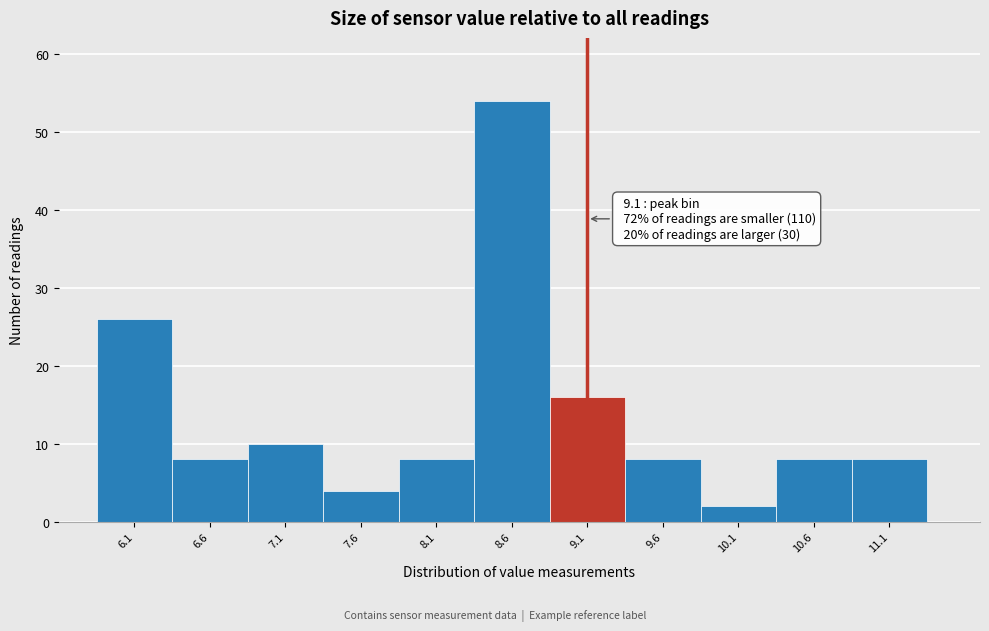

Which range on the x-axis has the tallest bar?

8.35 to 8.85